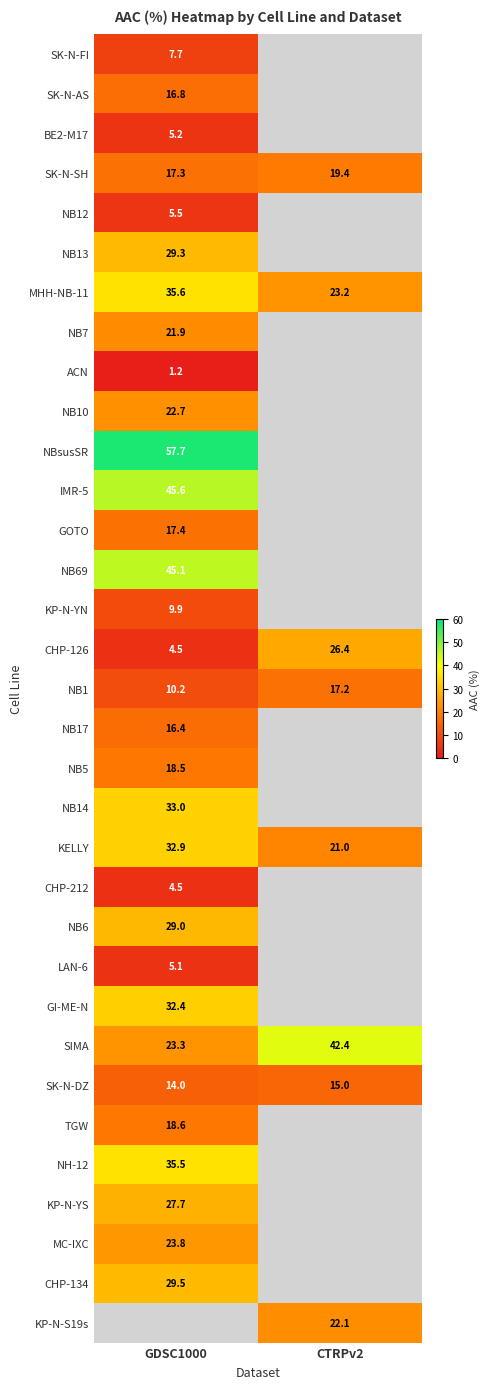

How many data points in SK-N-SH are less than 19?

1